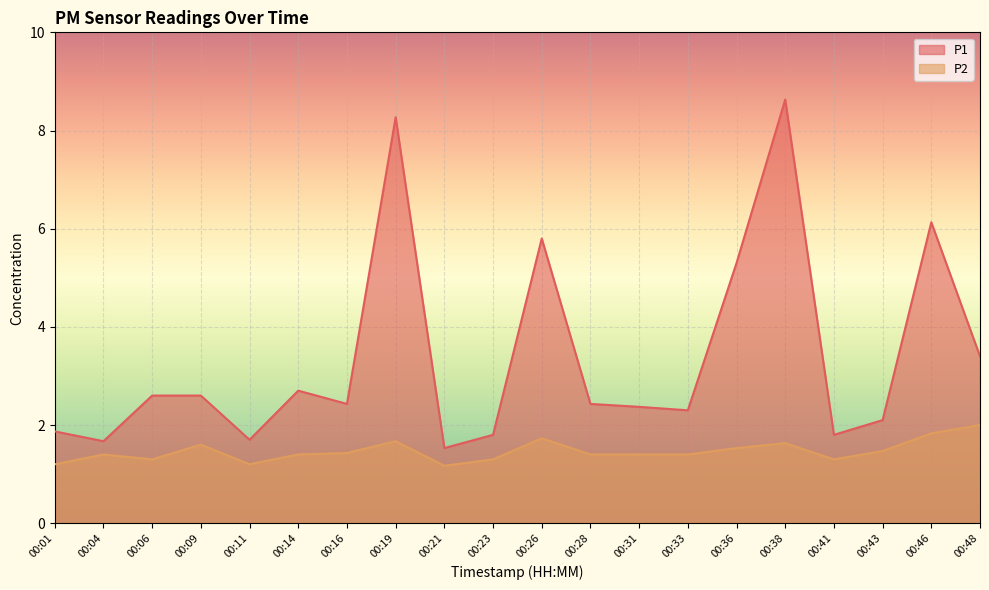

Is the value of P2 at 00:48 greater than the value of P1 at 00:19?

No